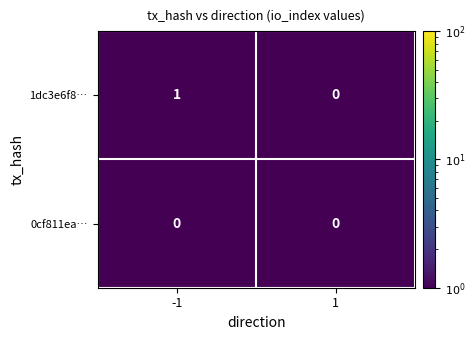

Rank the series by their average value, from highest to lowest.

1dc3e6f8…, 0cf811ea…